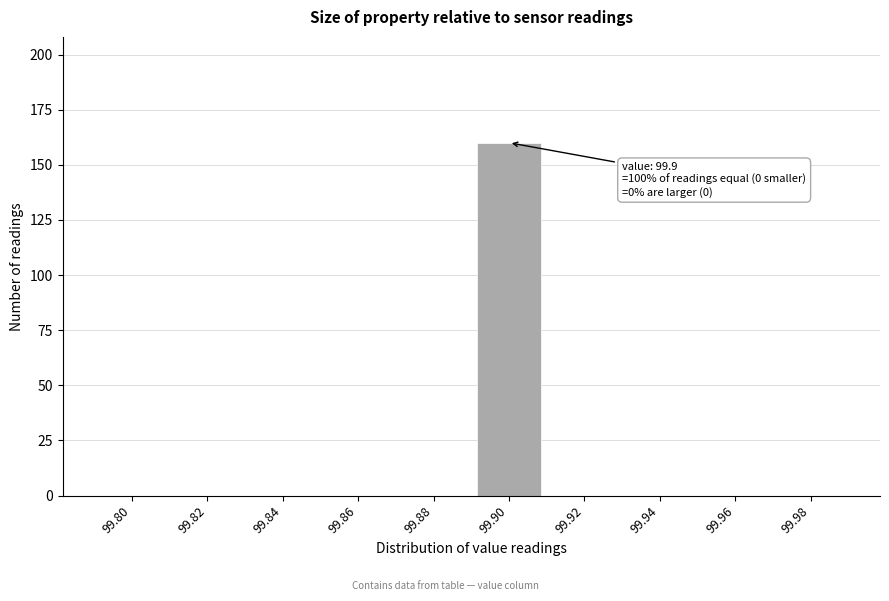

Reading left to right, what are all the values shown in this chart?

99.80=0	99.82=0	99.84=0	99.86=0	99.88=0	99.90=160	99.92=0	99.94=0	99.96=0	99.98=0